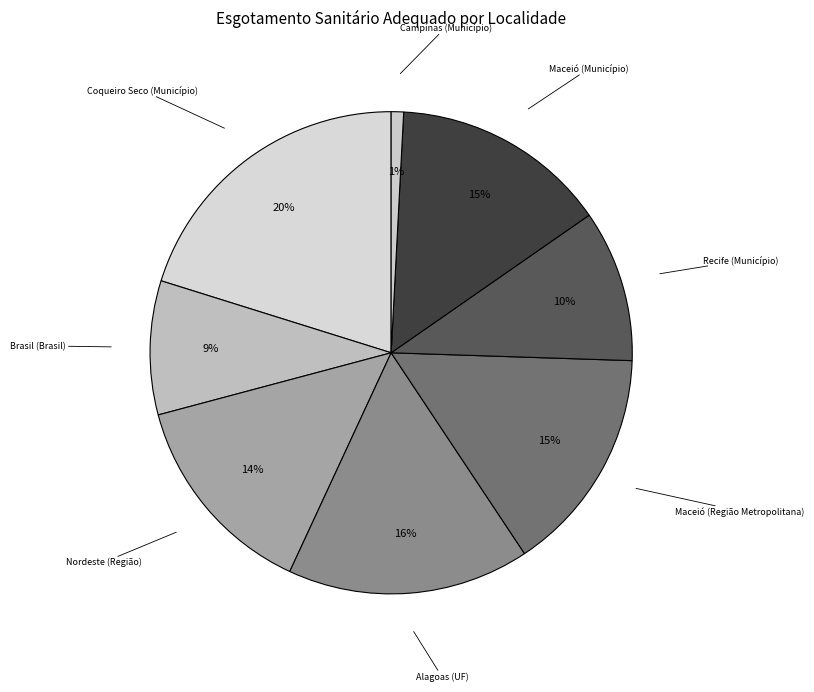

Which has a higher value, Brasil (Brasil) or Recife (Município)?

Recife (Município)